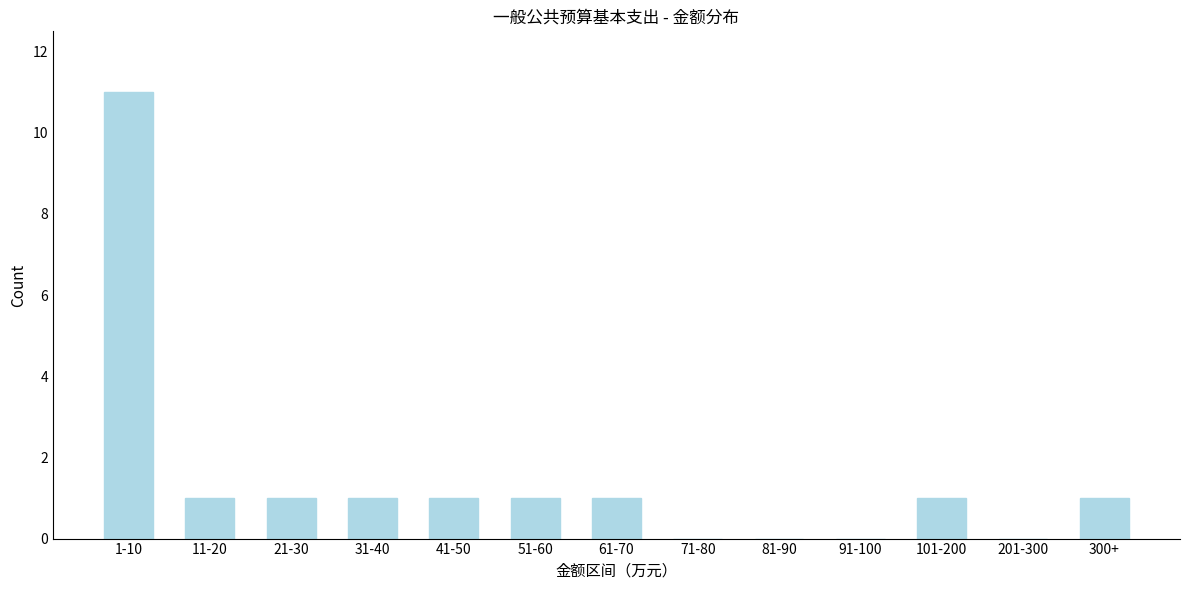

Reading left to right, extract all data points from this chart.

1-10=11	11-20=1	21-30=1	31-40=1	41-50=1	51-60=1	61-70=1	71-80=0	81-90=0	91-100=0	101-200=1	201-300=0	300+=1